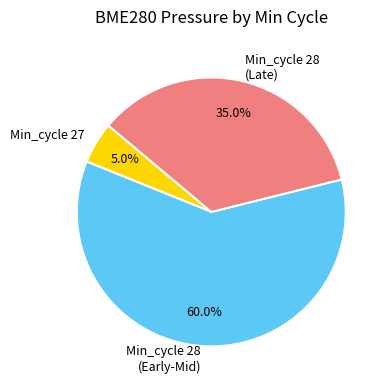

What is the smallest slice in the pie chart?

Min_cycle 27